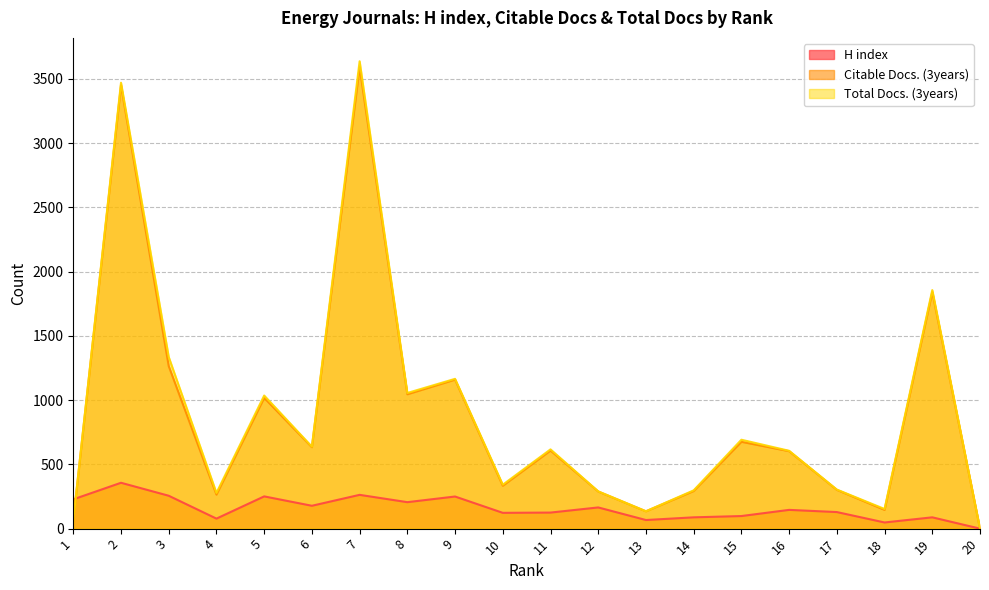

How many data points in Citable Docs. (3years) are less than 608?

10